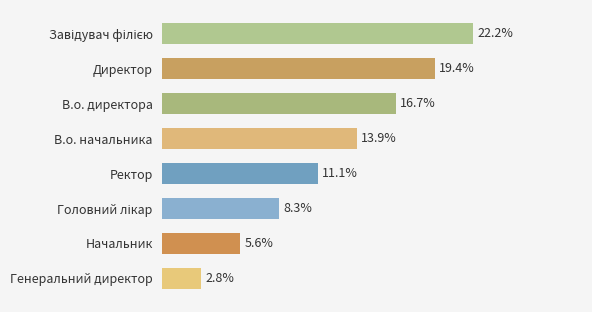

Which has a higher value, В.о. начальника or В.о. директора?

В.о. директора